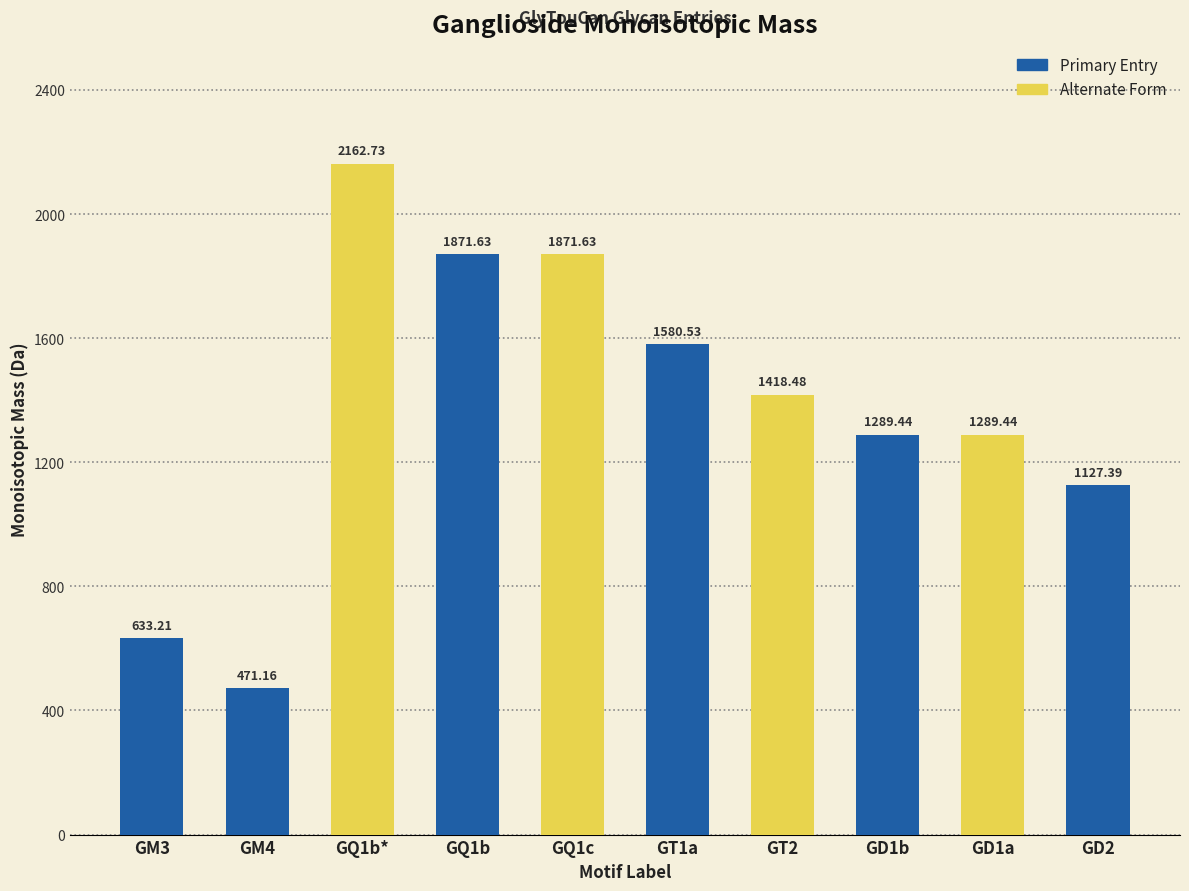

The value at GQ1b is 3068.5. True or false?

False